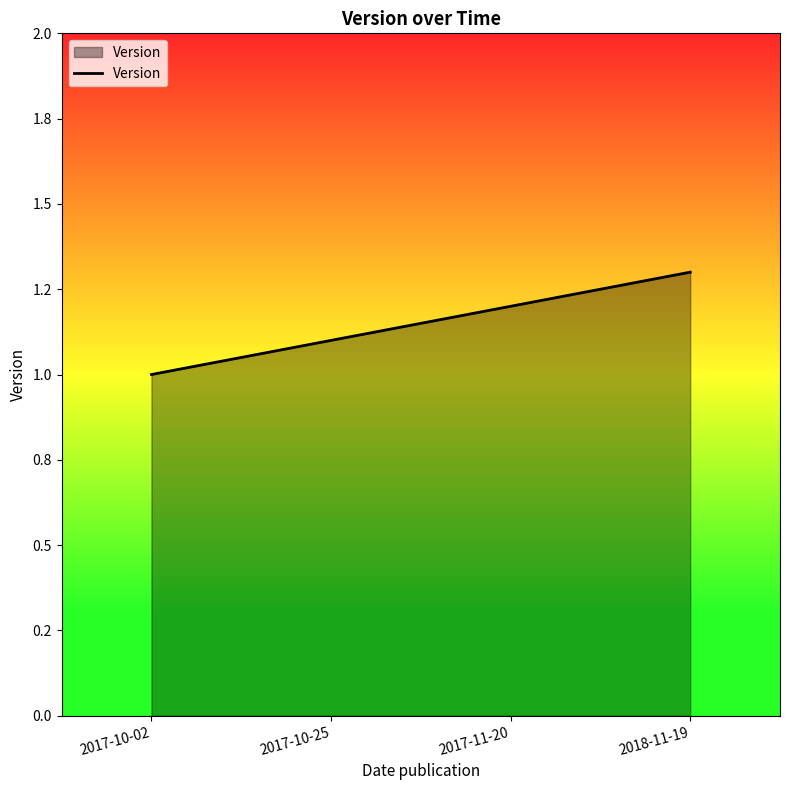

List the labels in order of value, largest first.

2018-11-19, 2017-11-20, 2017-10-25, 2017-10-02